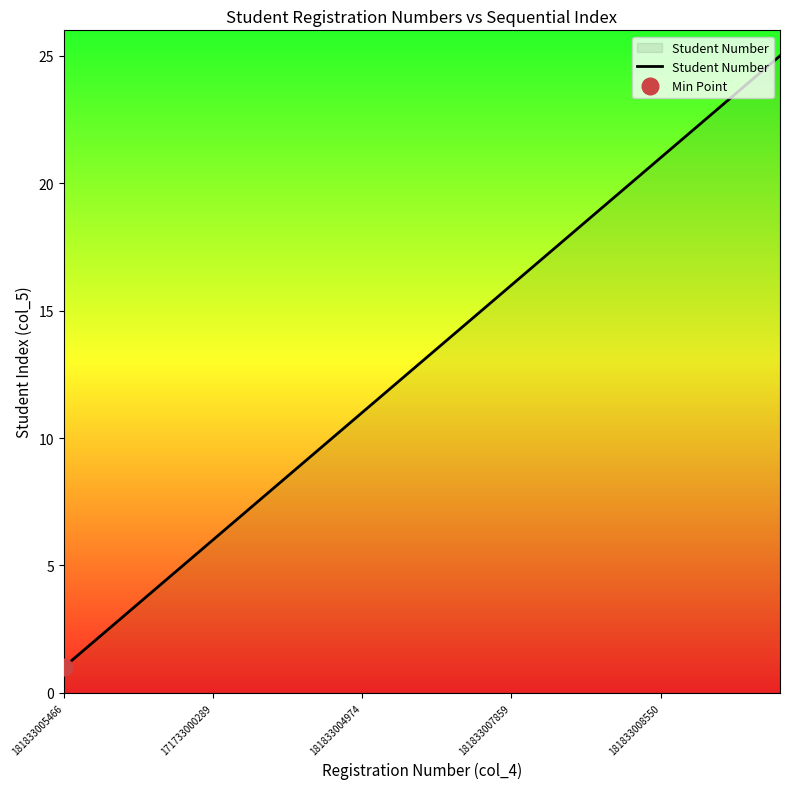

At which category does the chart reach its minimum across all series?

181833005466